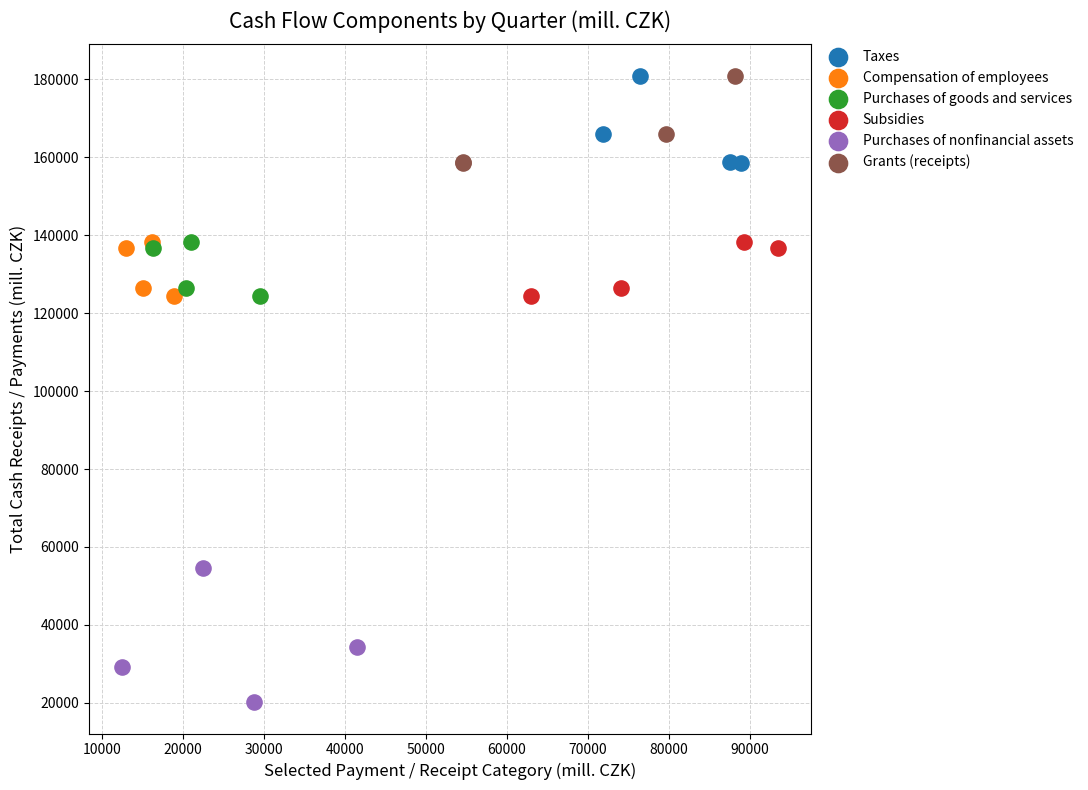

Which series has the widest spread of Y values?

Purchases of nonfinancial assets